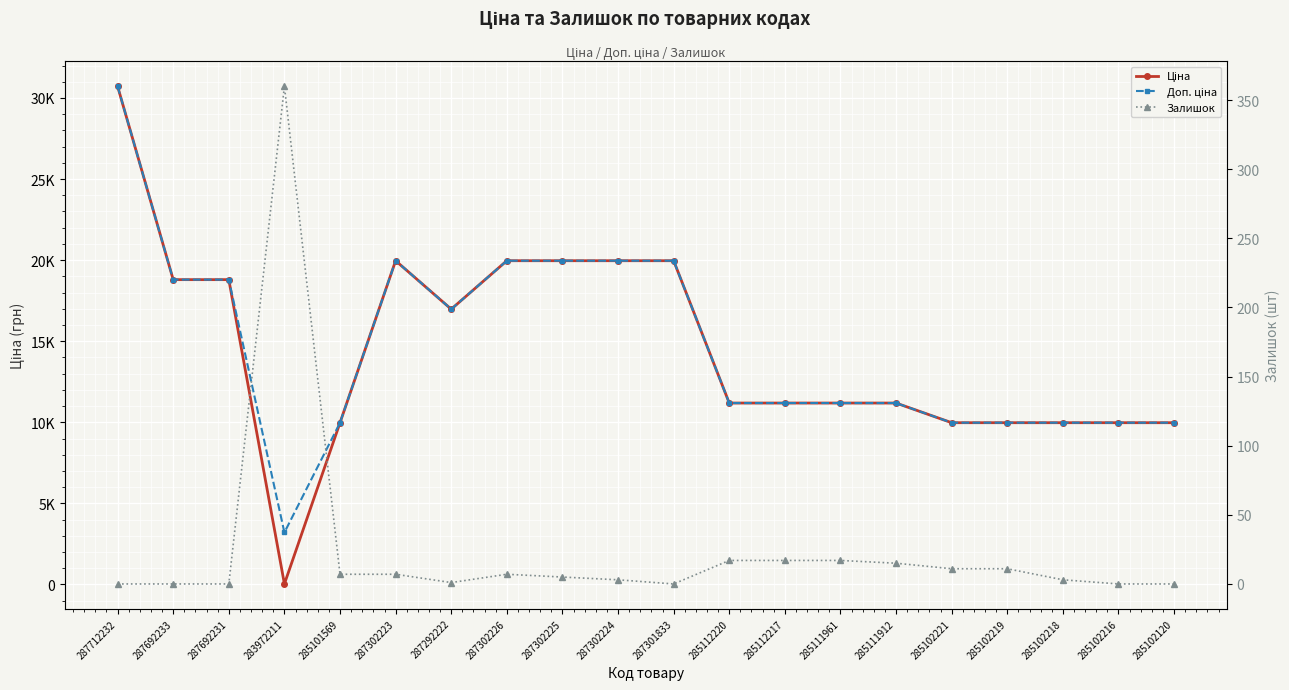

Reading left to right, what are all the values shown in this chart?

Ціна: 287712232=30717.1	287692233=18796.8	287692231=18796.8	283972211=32.0	285101569=9975.0	287302223=19964.2	287292222=16976.3	287302226=19964.2	287302225=19964.2	287302224=19964.2	287301833=19964.2	285112220=11188.2	285112217=11188.2	285111961=11188.2	285111912=11188.2	285102221=9975.0	285102219=9975.0	285102218=9975.0	285102216=9975.0	285102120=9975.0
Доп. ціна: 287712232=30717.1	287692233=18796.8	287692231=18796.8	283972211=3205.0	285101569=9975.0	287302223=19964.2	287292222=16976.3	287302226=19964.2	287302225=19964.2	287302224=19964.2	287301833=19964.2	285112220=11188.2	285112217=11188.2	285111961=11188.2	285111912=11188.2	285102221=9975.0	285102219=9975.0	285102218=9975.0	285102216=9975.0	285102120=9975.0
Залишок: 287712232=0.0	287692233=0.0	287692231=0.0	283972211=360.0	285101569=7.0	287302223=7.0	287292222=1.0	287302226=7.0	287302225=5.0	287302224=3.0	287301833=0.0	285112220=17.0	285112217=17.0	285111961=17.0	285111912=15.0	285102221=11.0	285102219=11.0	285102218=3.0	285102216=0.0	285102120=0.0